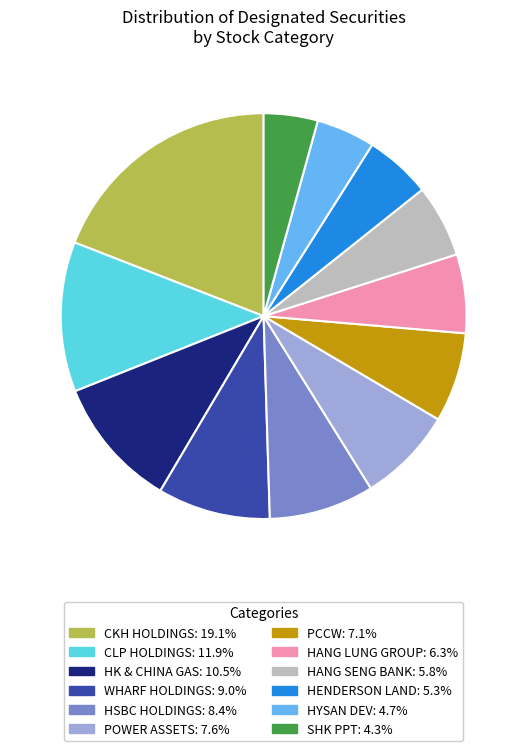

Does any single category account for the majority?

No